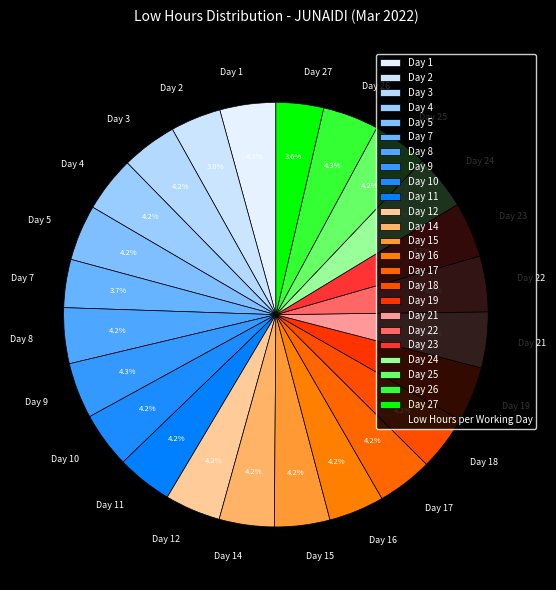

Approximately how many times larger is the value at Day 19 compared to Day 14?

1.0